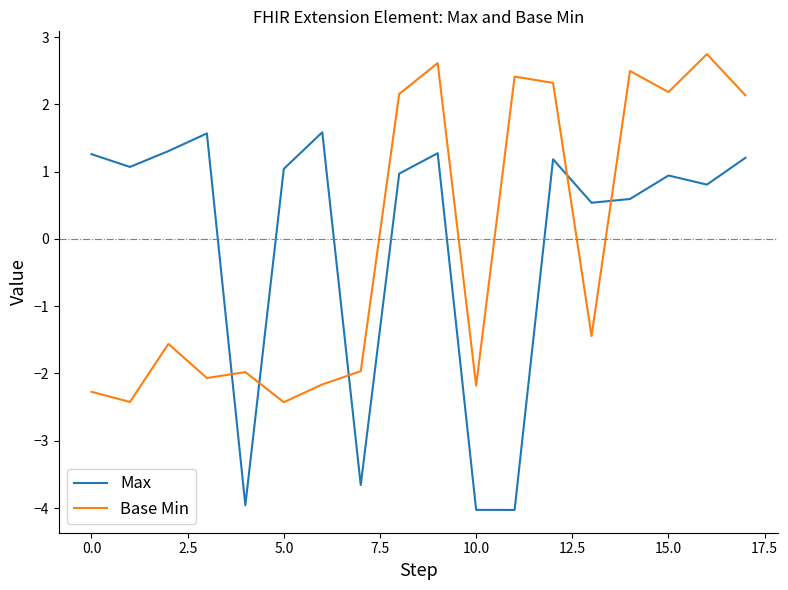

What is the maximum value for Base Min?

2.7